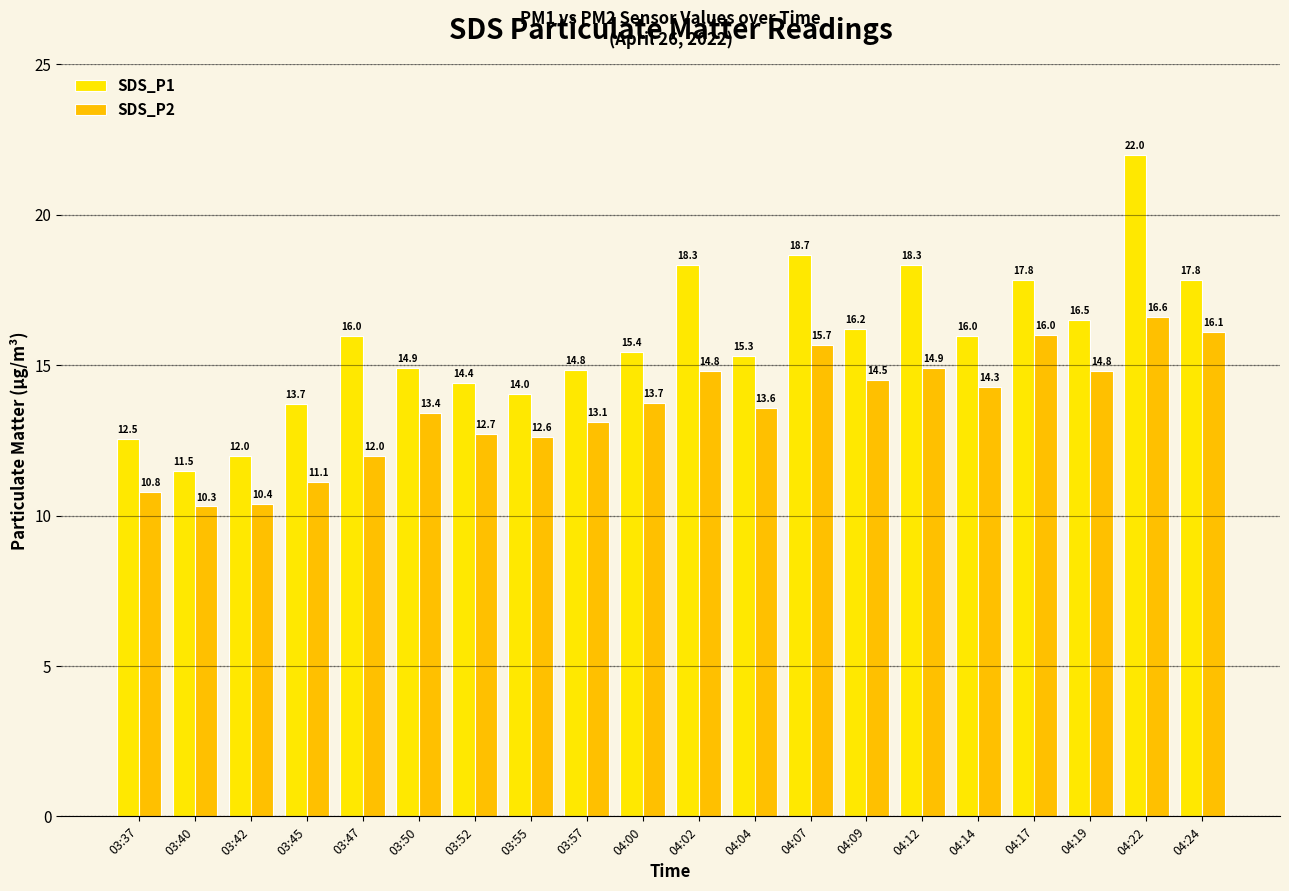

The SDS_P2 series shows 13.4 at 03:50. True or false?

True